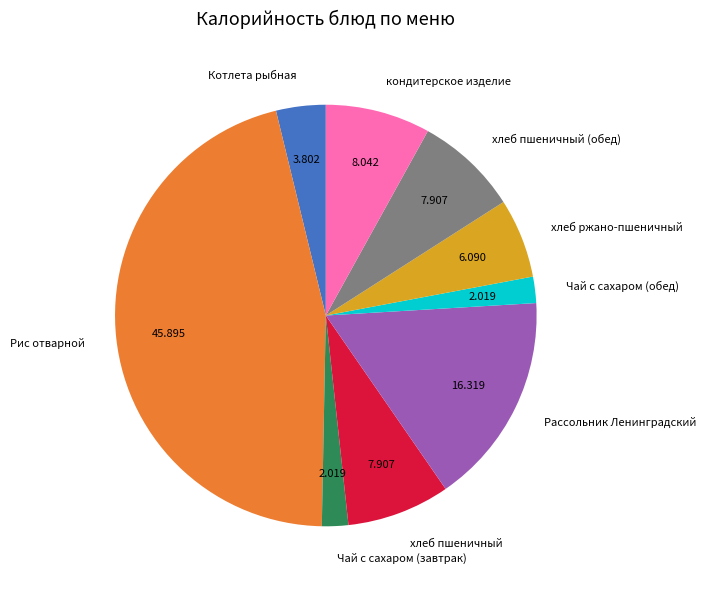

Which category has the biggest portion of the pie?

Рис отварной